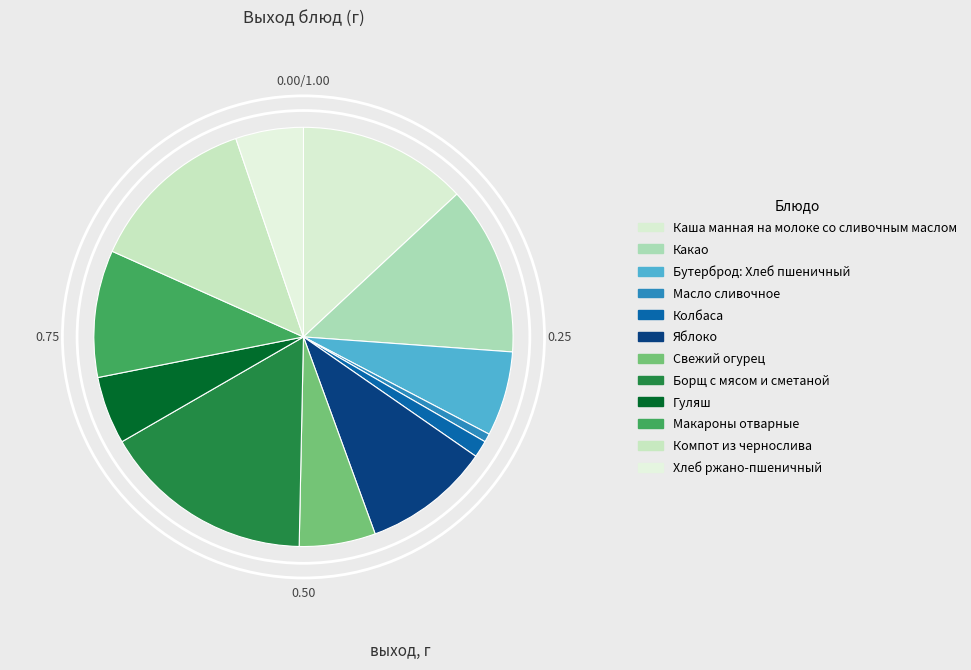

Rank the categories by value from highest to lowest.

Борщ с мясом и сметаной, Каша манная на молоке со сливочным маслом, Какао, Компот из чернослива, Яблоко, Макароны отварные, Бутерброд: Хлеб пшеничный, Свежий огурец, Гуляш, Хлеб ржано-пшеничный, Колбаса, Масло сливочное